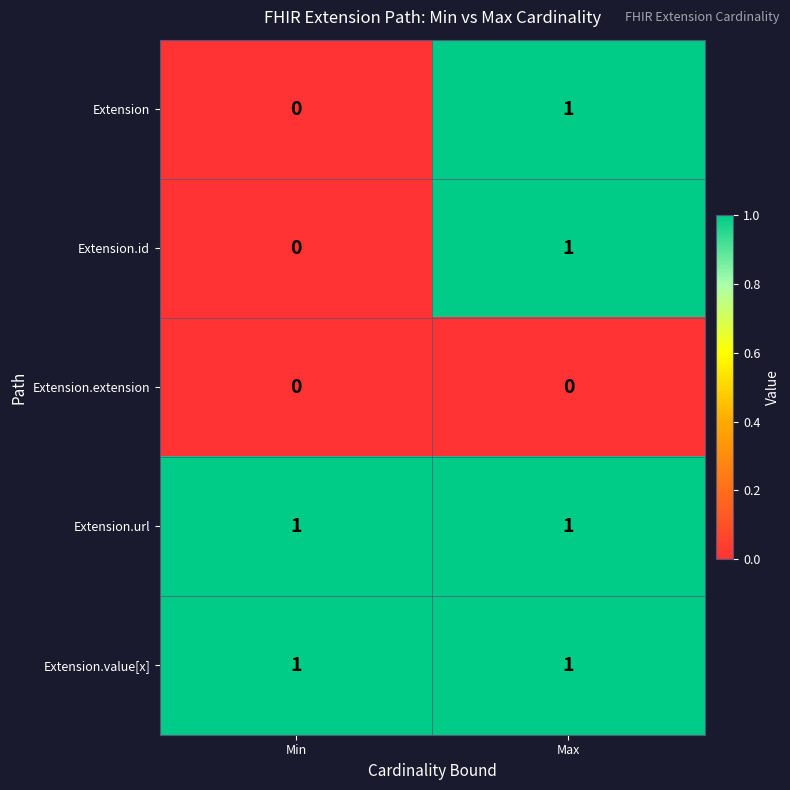

Where is Extension.id nearest to the value 0?

Min